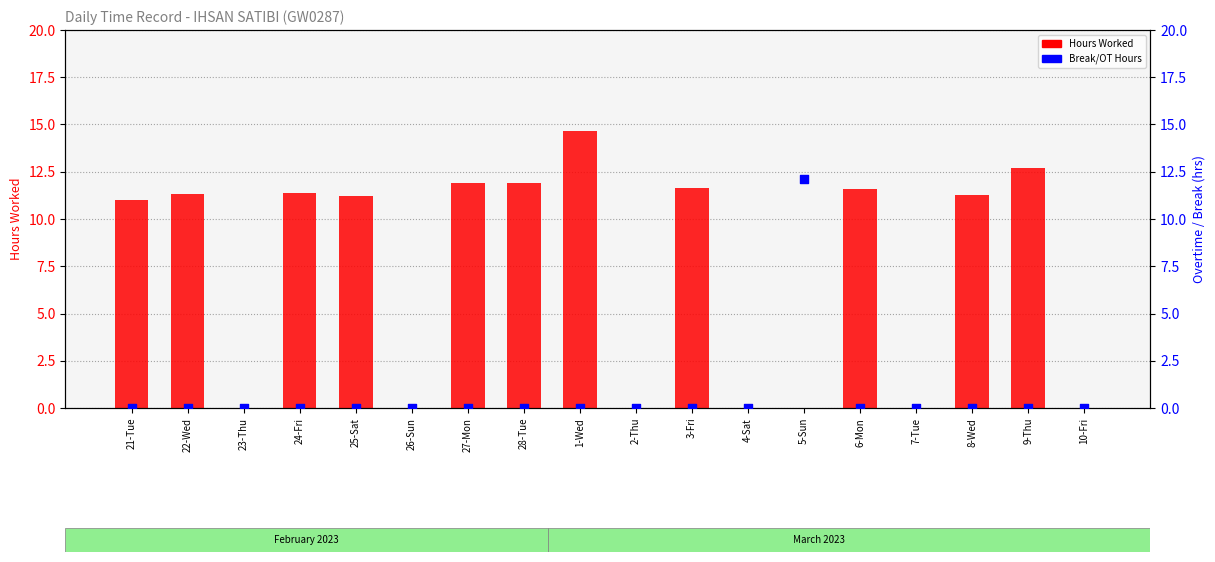

Which series has the largest total across all categories?

Hours Worked